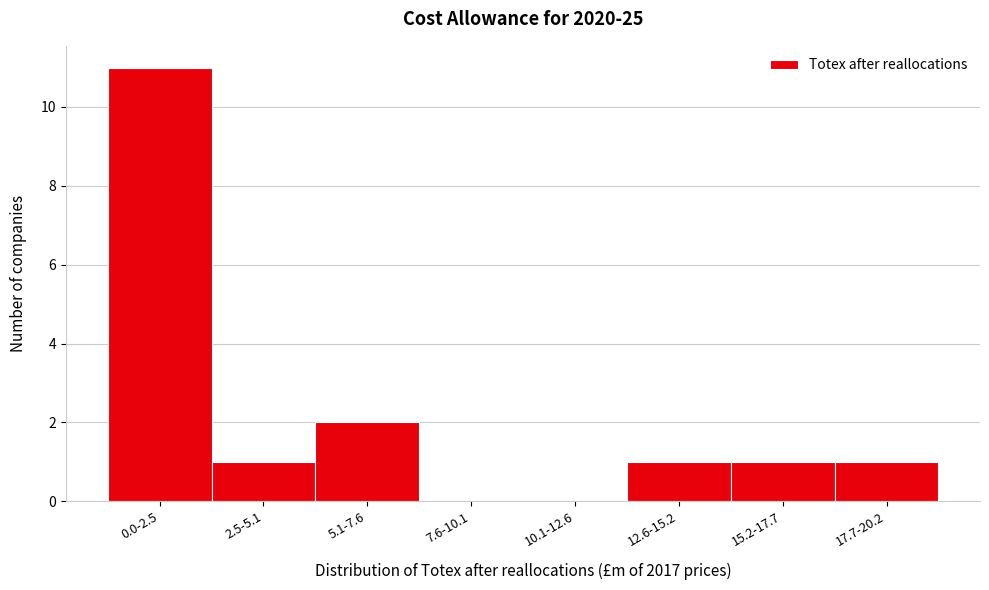

Reading left to right, transcribe all the data shown in this chart.

0.0-2.5=11	2.5-5.1=1	5.1-7.6=2	7.6-10.1=0	10.1-12.6=0	12.6-15.2=1	15.2-17.7=1	17.7-20.2=1